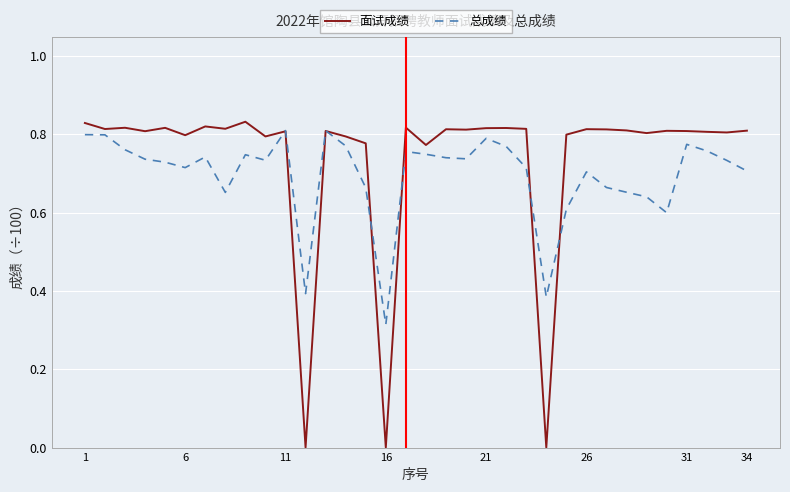

Which series has the widest spread of values?

面试成绩